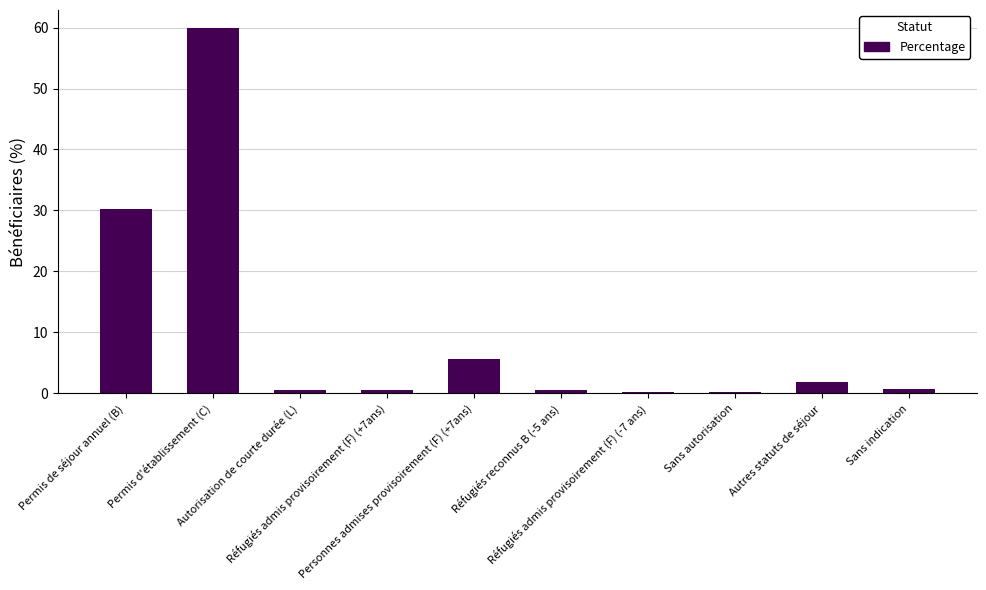

What is the maximum value shown in the chart?

59.9